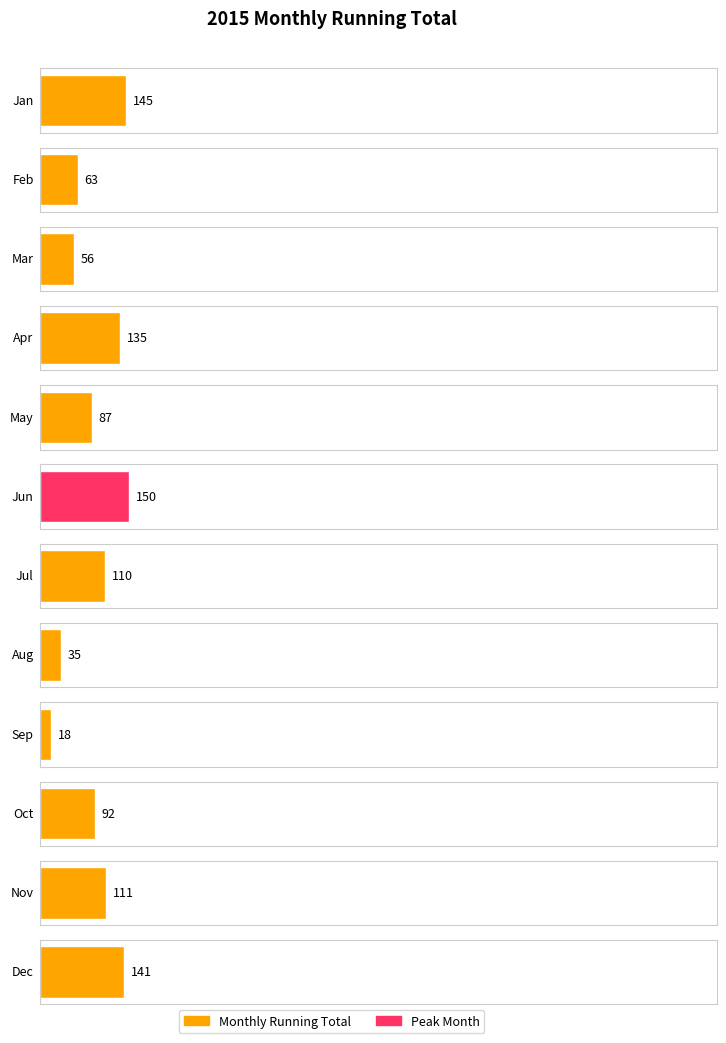

At which label is the value closest to 84?

May